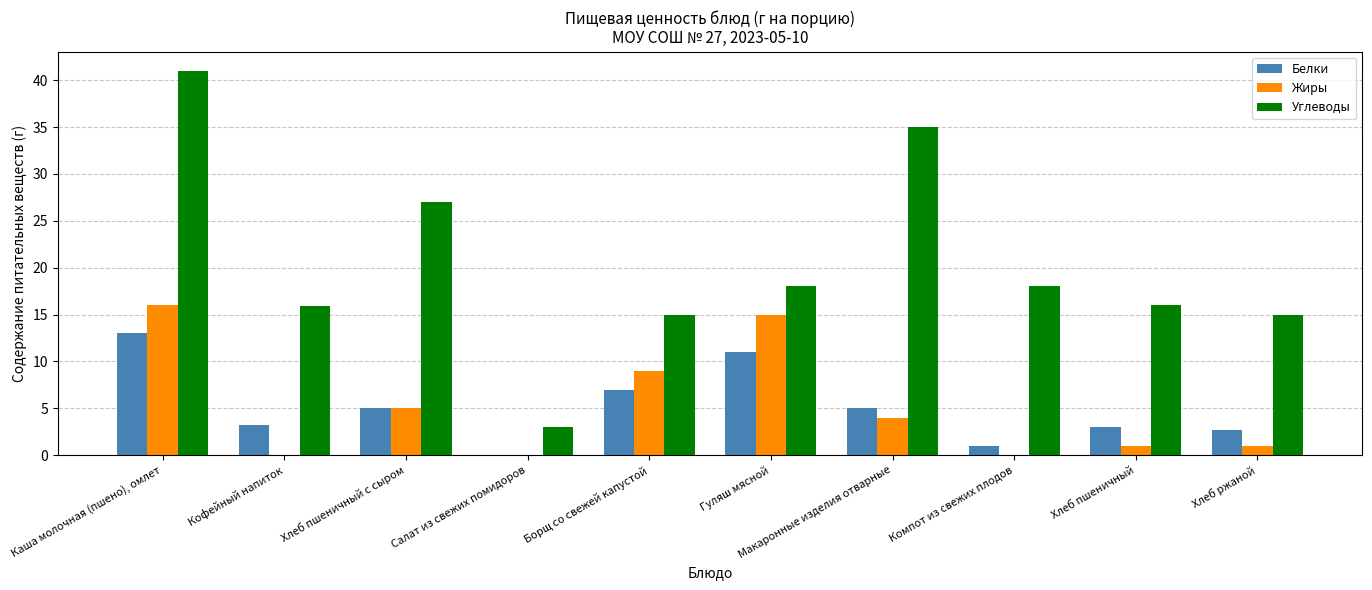

The value of Углеводы at Хлеб ржаной is 8.7. True or false?

False